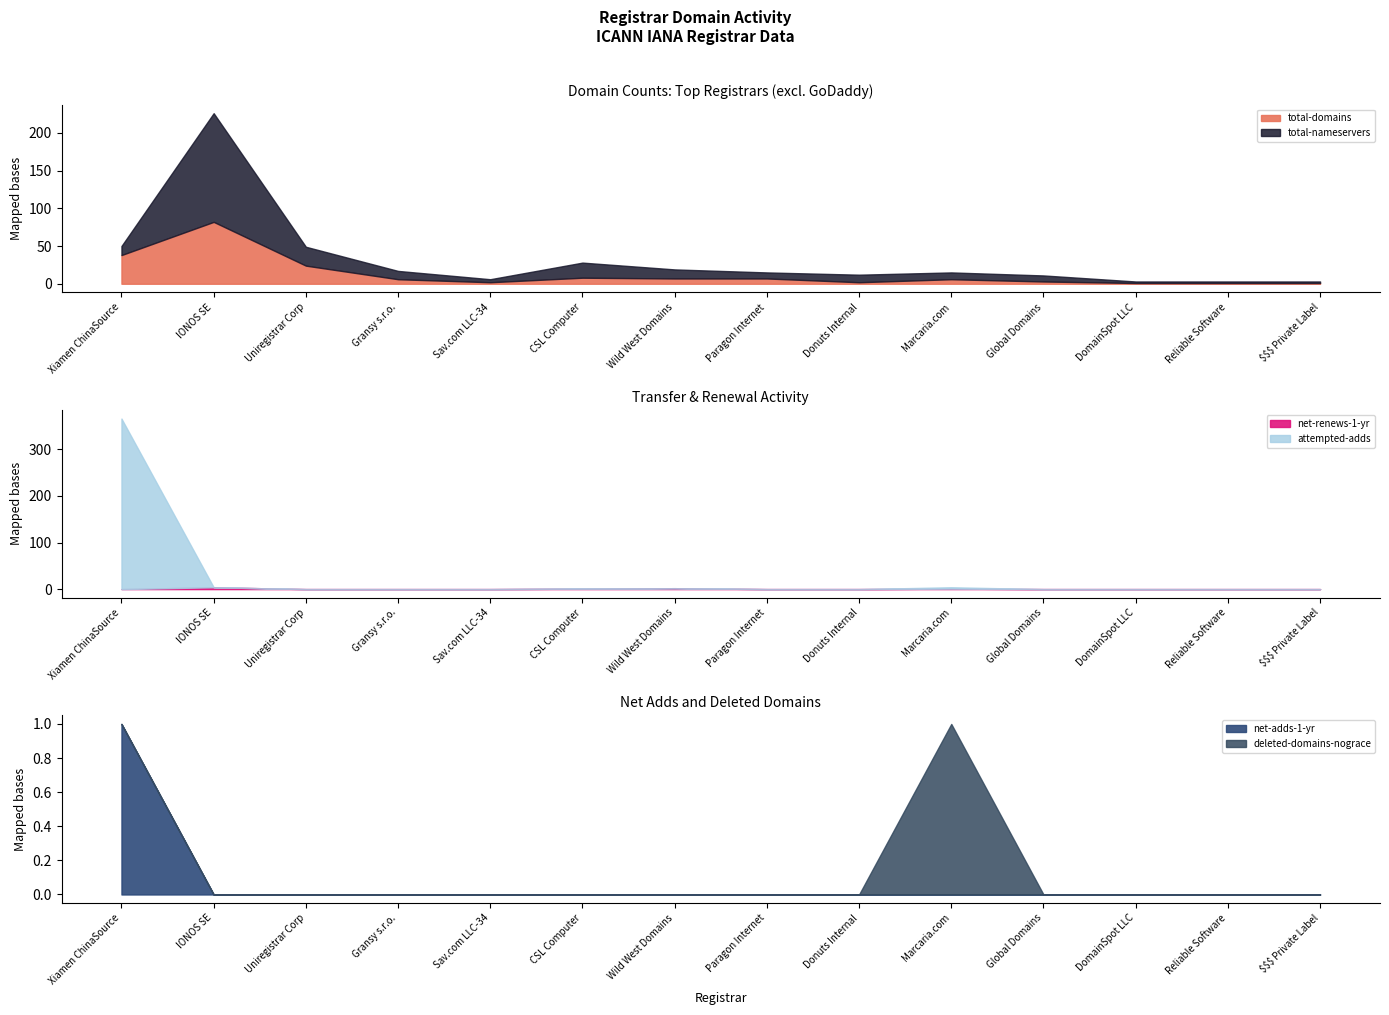

What is the sum of the attempted-adds values at DomainSpot LLC and Xiamen ChinaSource?

366